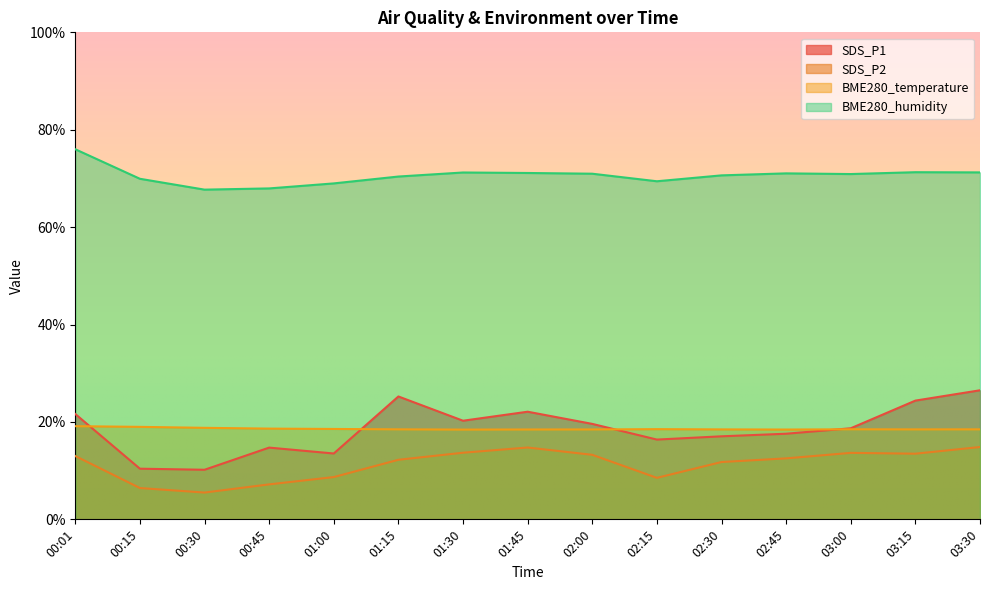

In SDS_P2, how many points are higher than both neighbors (excluding endpoints)?

2